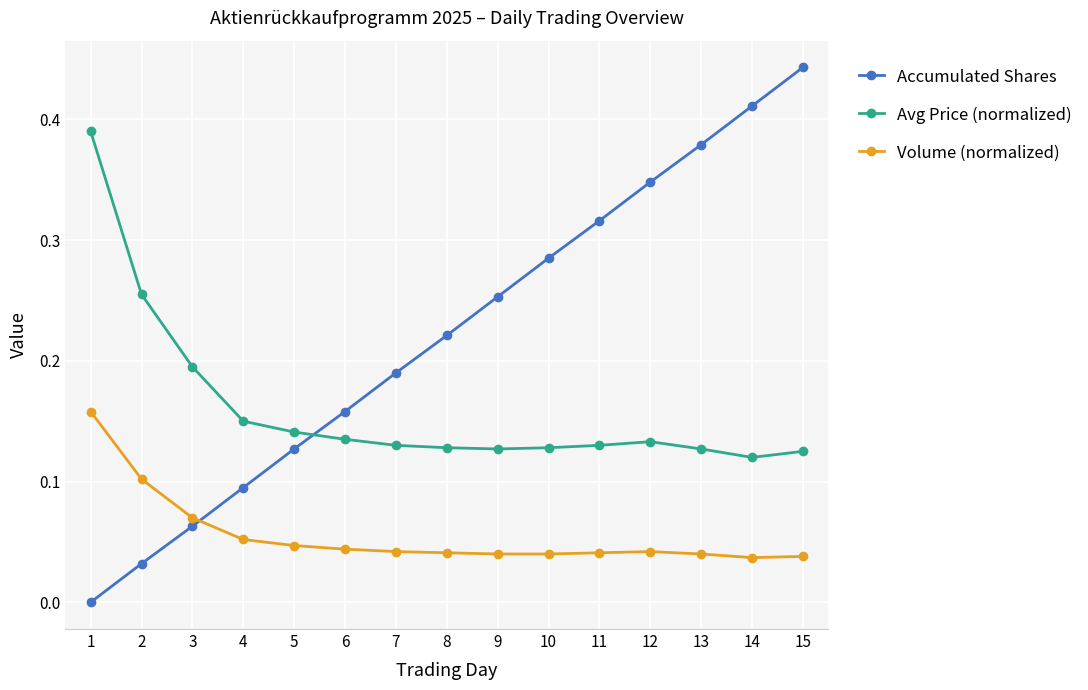

List the series in order of their overall mean, lowest first.

Volume (normalized), Avg Price (normalized), Accumulated Shares